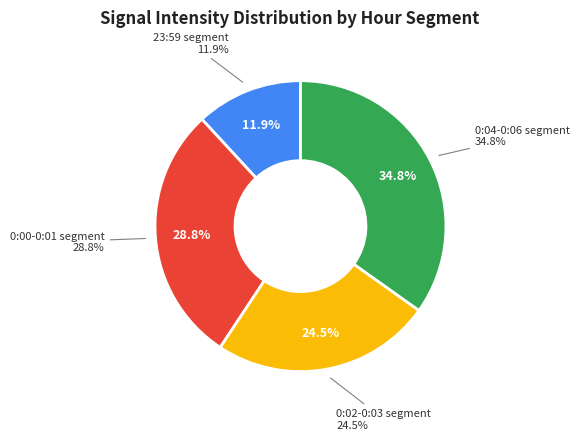

Is it true that 0 is 1% of the pie?

False